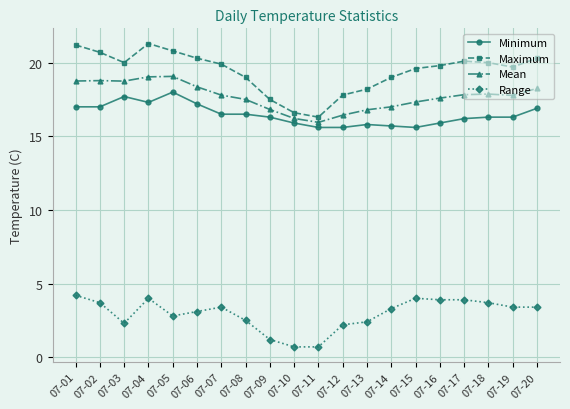

List the series in order of their peak value, highest first.

Maximum, Mean, Minimum, Range